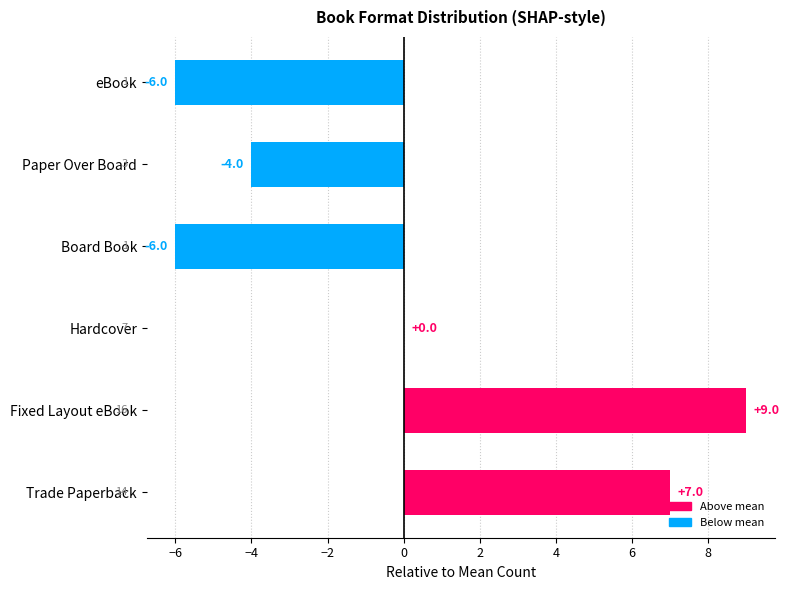

The value at Fixed Layout eBook is 9. True or false?

True